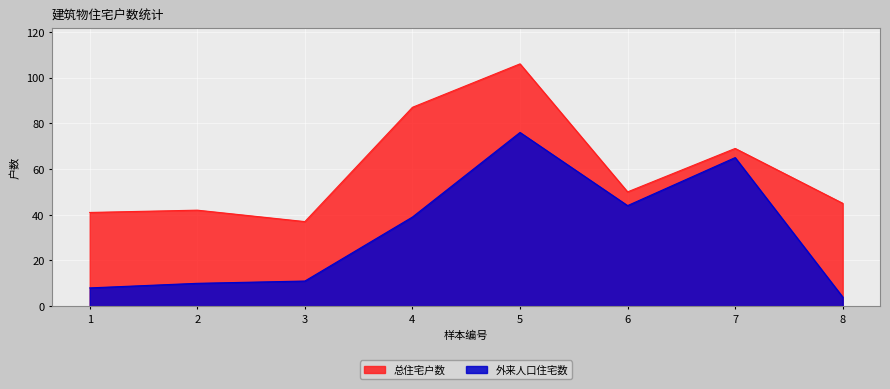

In 总住宅户数, how many points are higher than both neighbors (excluding endpoints)?

3